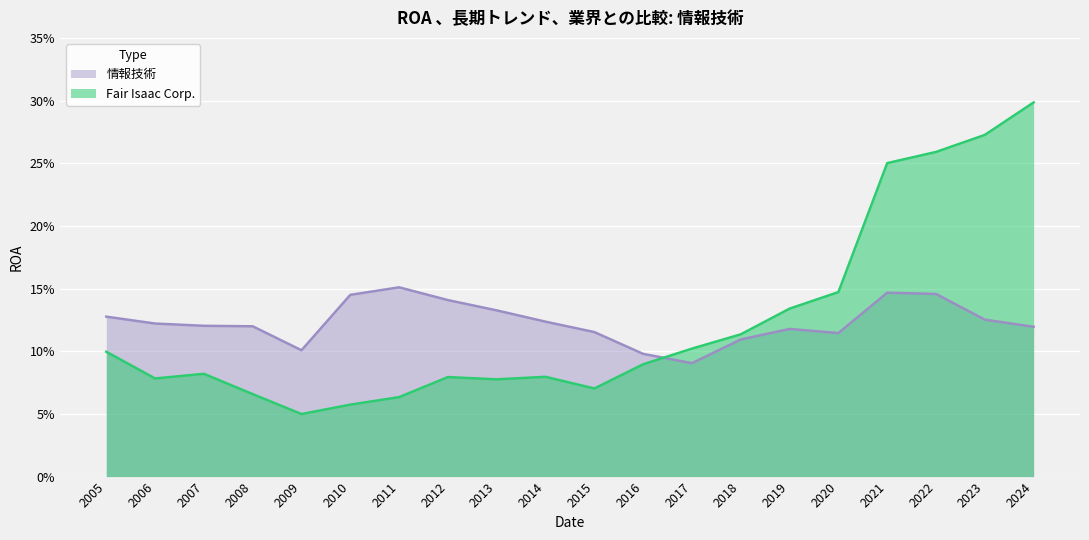

What is the average value of the 情報技術 series?

0.1